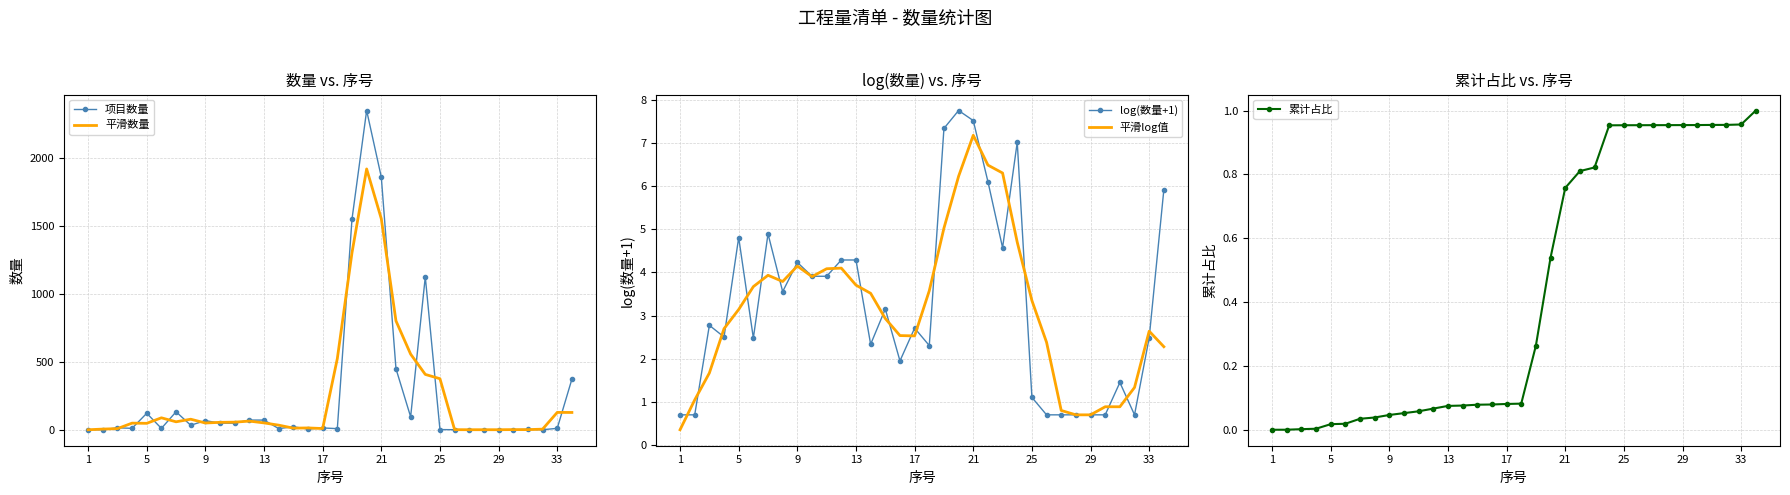

What is the greatest value displayed?

2350.0